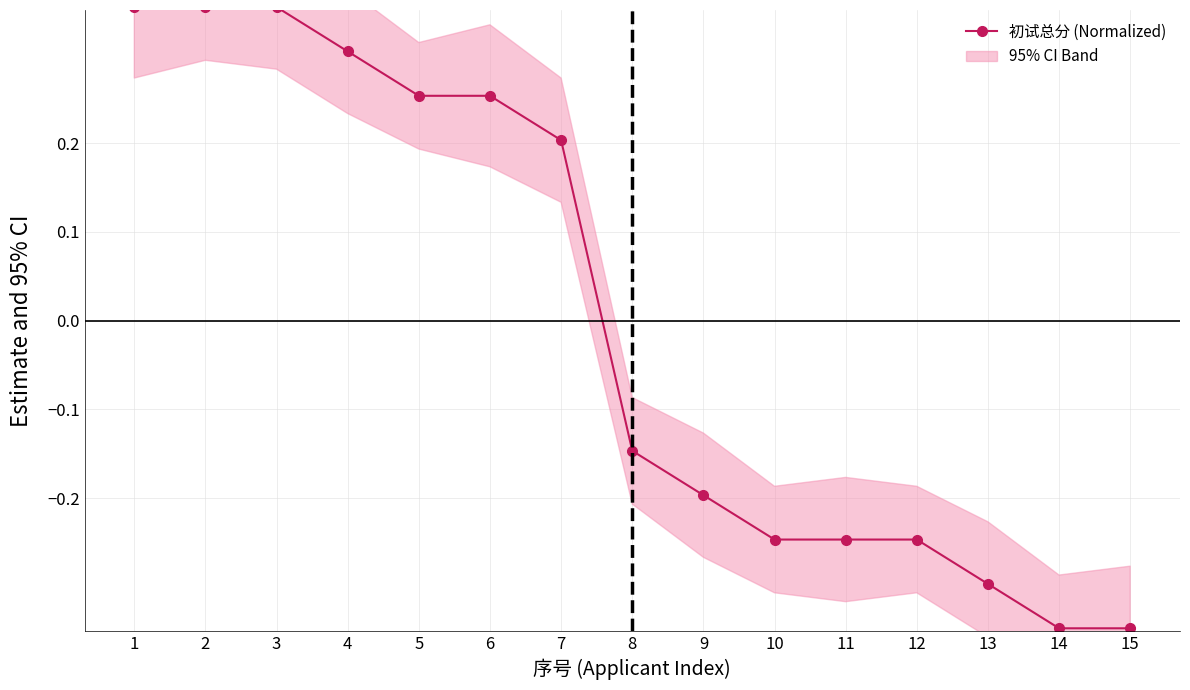

What is the maximum value shown in the chart?

0.4